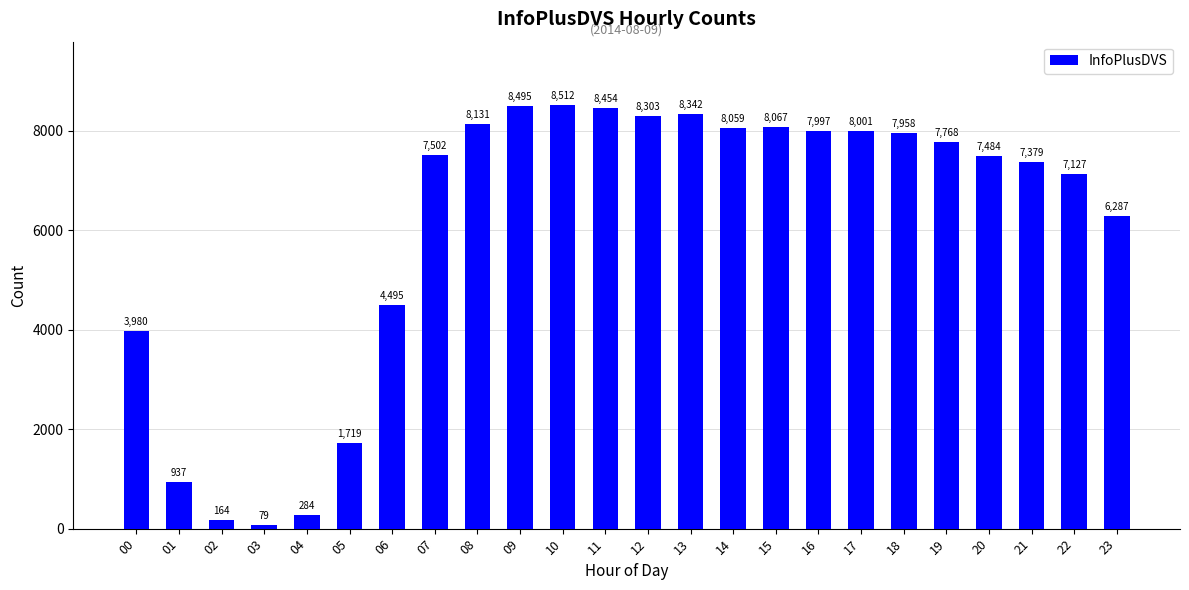

Reading left to right, extract all data points from this chart.

3980	937	164	79	284	1719	4495	7502	8131	8495	8512	8454	8303	8342	8059	8067	7997	8001	7958	7768	7484	7379	7127	6287